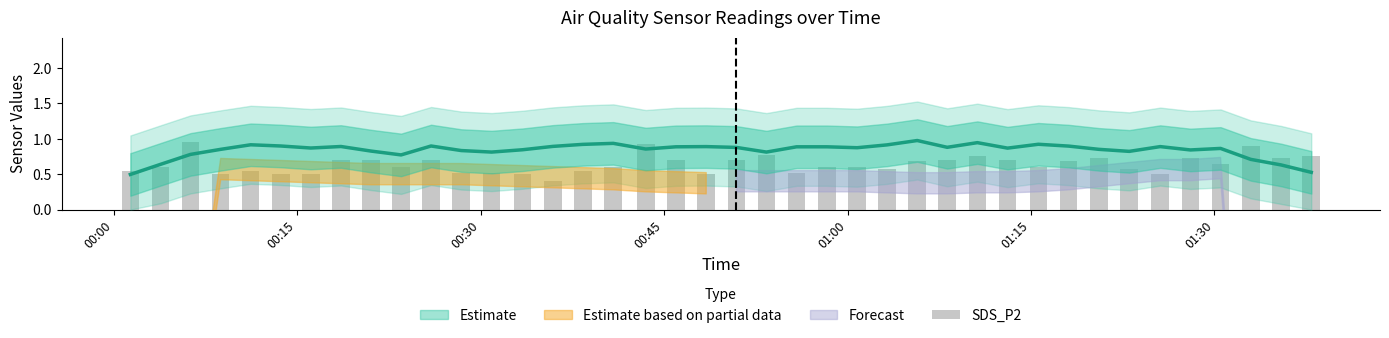

What is the value of the 22nd bar from the left?

0.8